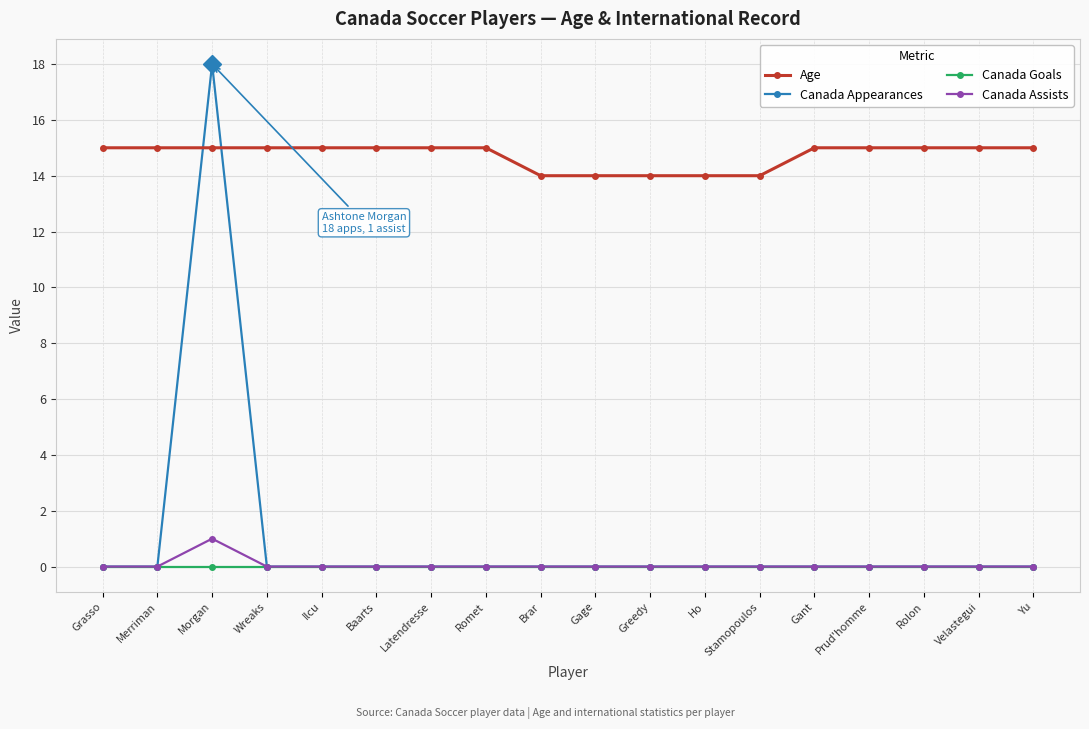

Which series has the largest total across all categories?

Age